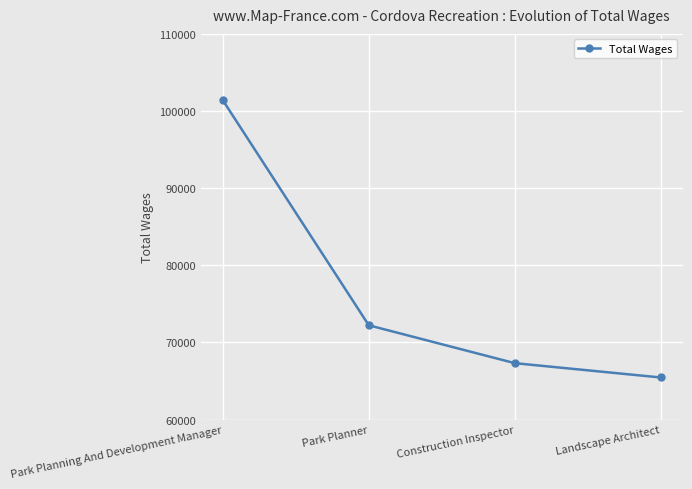

What is the ratio of the value at Park Planner to the value at Construction Inspector?

1.1